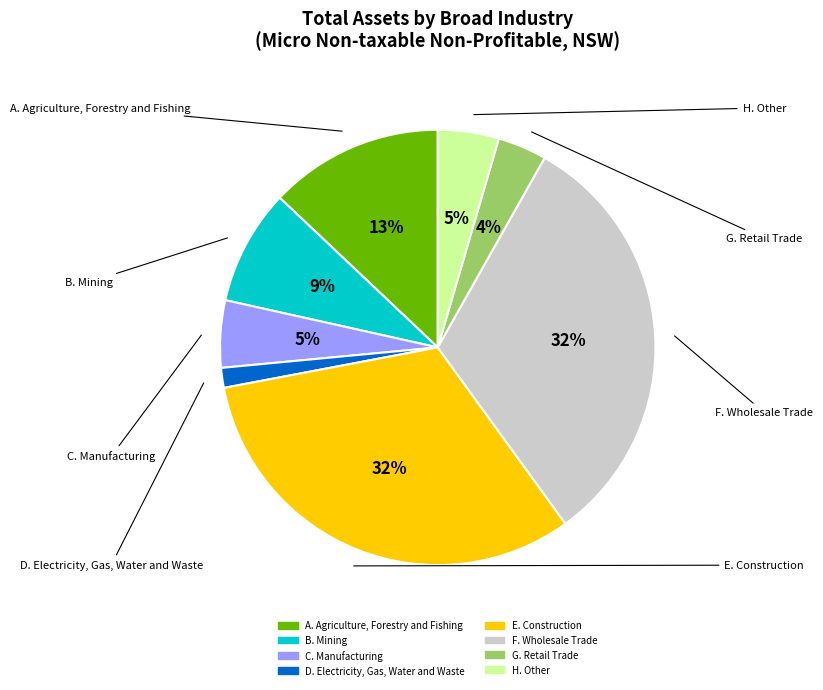

Rank the categories by value from lowest to highest.

D. Electricity, Gas, Water and Waste, G. Retail Trade, H. Other, C. Manufacturing, B. Mining, A. Agriculture, Forestry and Fishing, F. Wholesale Trade, E. Construction